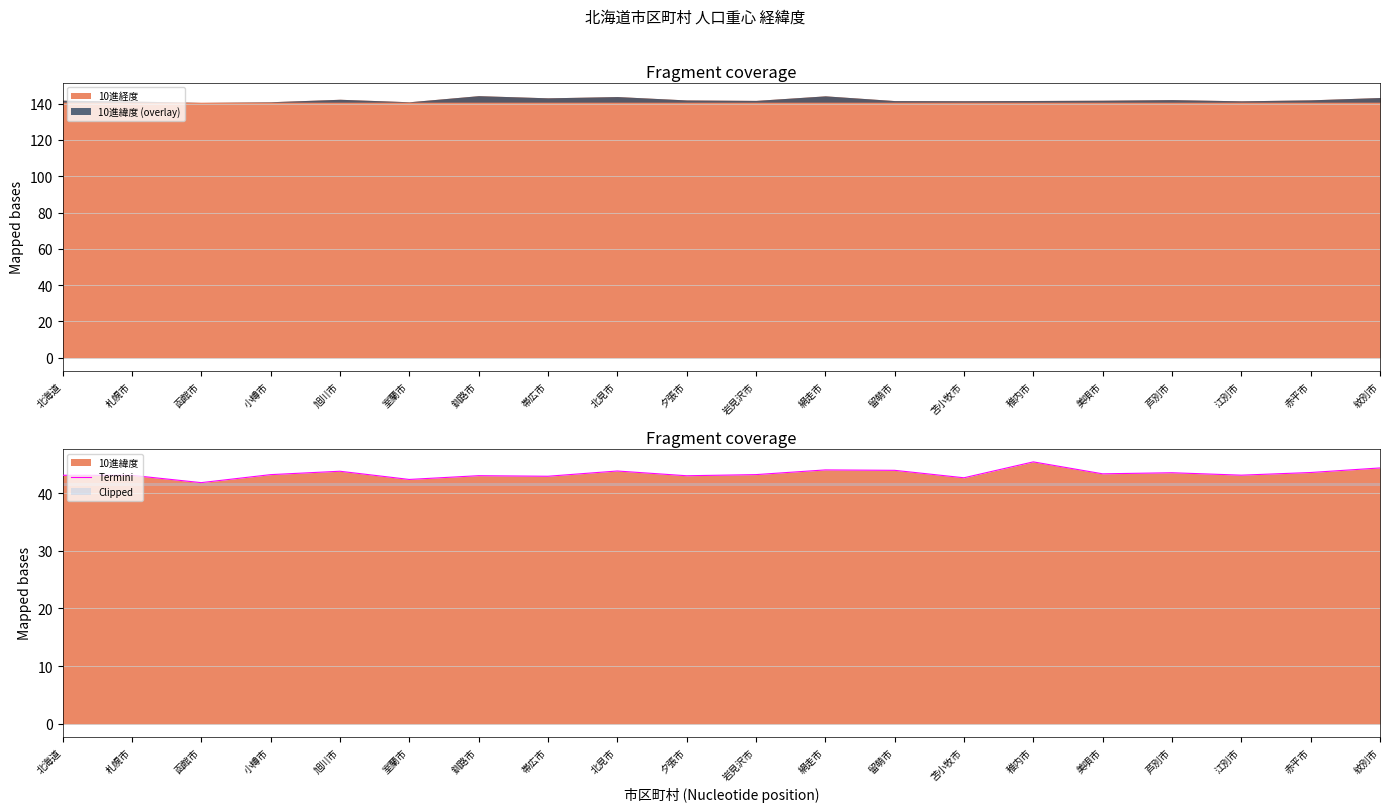

The chart shows a value of 57.5 at 北海道. True or false?

False